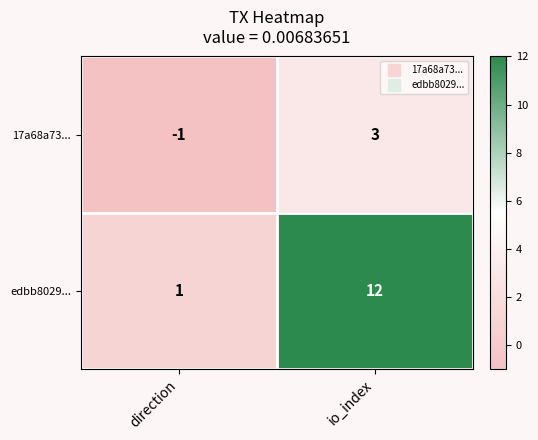

Read the edbb8029... value at io_index.

12